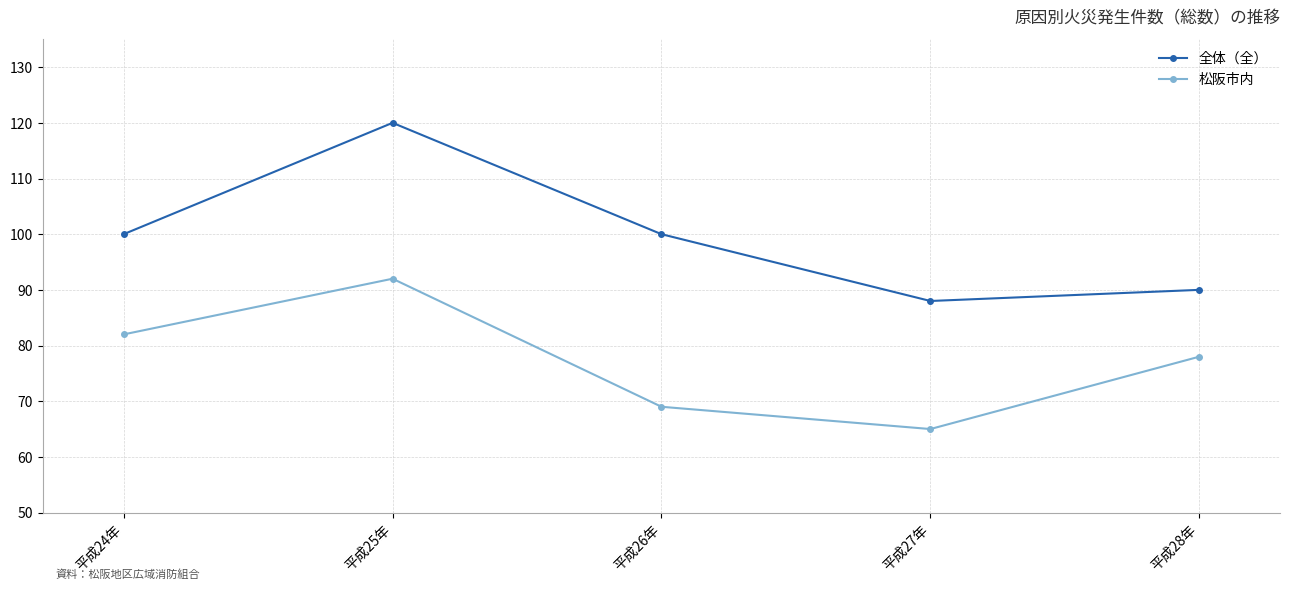

What is the difference between the highest and lowest values at 平成27年?

23